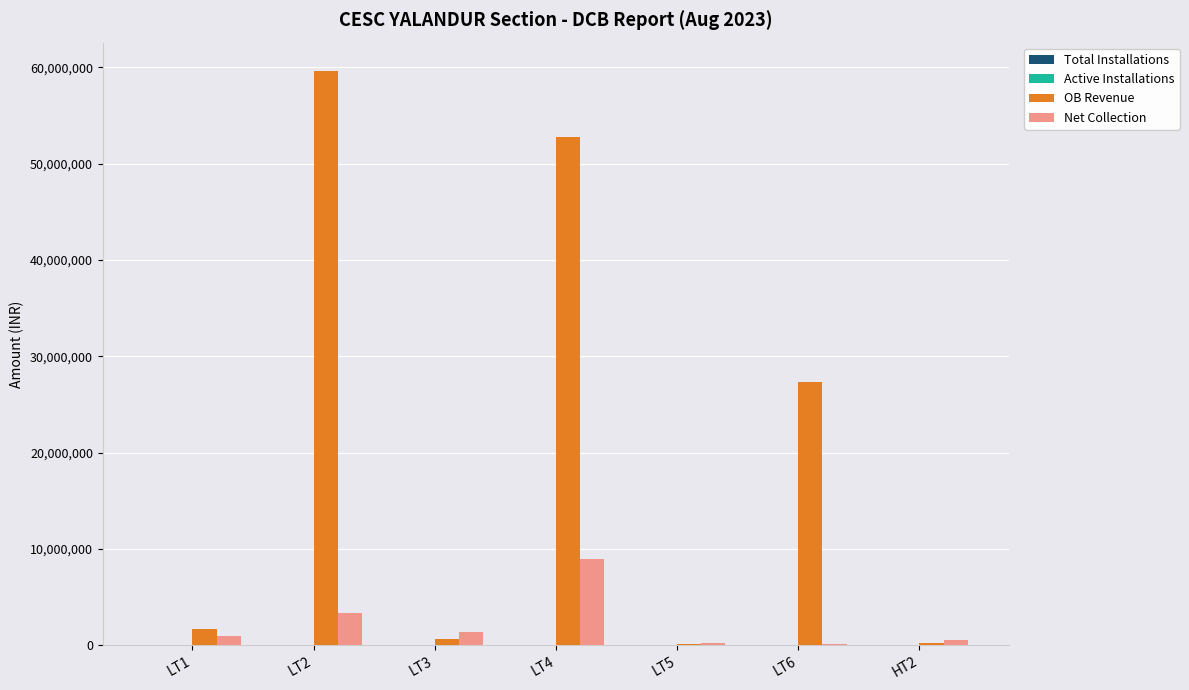

Which series has the largest total across all categories?

OB Revenue